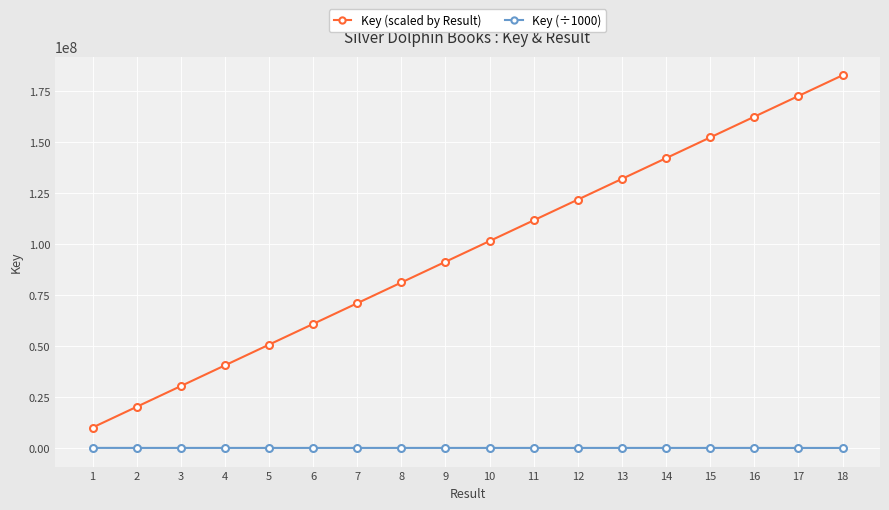

Rank the series by their average value, from lowest to highest.

Key (÷1000), Key (scaled by Result)